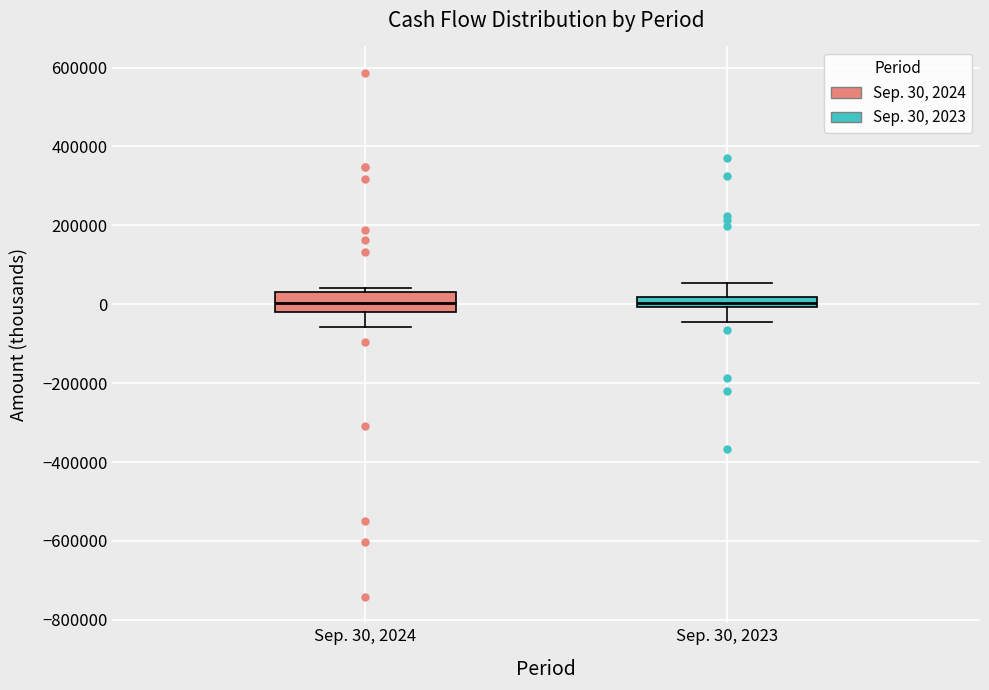

Which box is the tallest, from its lower edge to its upper edge?

Sep. 30, 2024